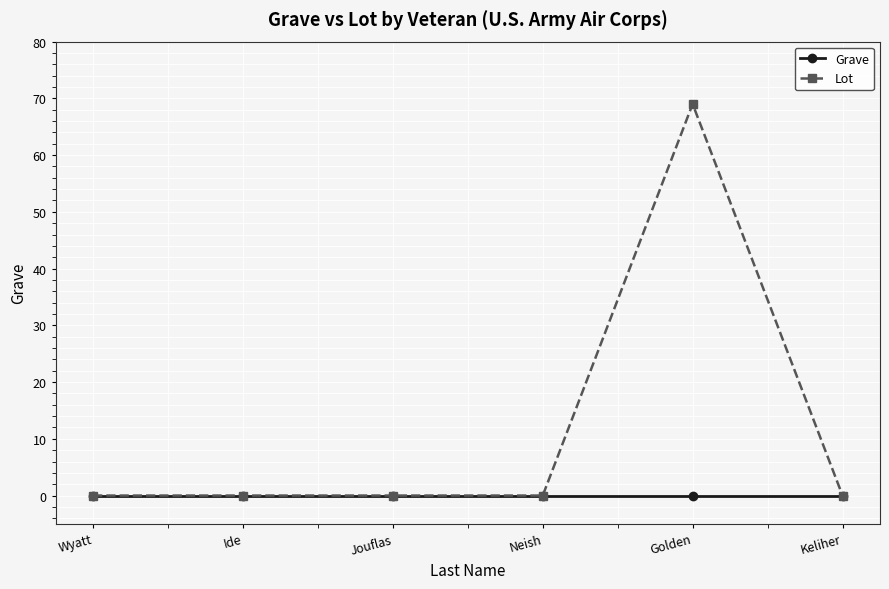

Reading left to right, extract all data points from this chart.

Grave: Wyatt=0	Ide=0	Jouflas=0	Neish=0	Golden=0	Keliher=0
Lot: Wyatt=0	Ide=0	Jouflas=0	Neish=0	Golden=69	Keliher=0